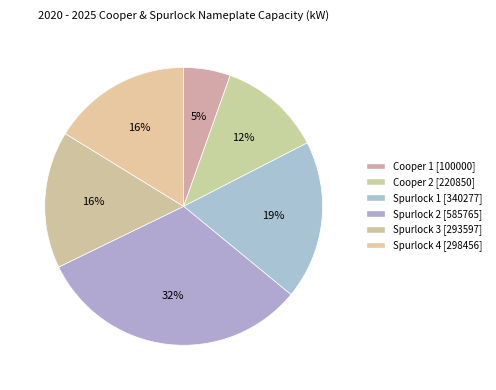

Is there a majority slice in this chart?

No